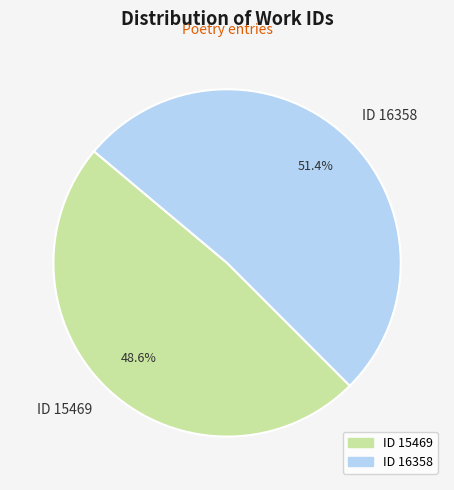

Does ID 16358 represent more than half of the total?

Yes